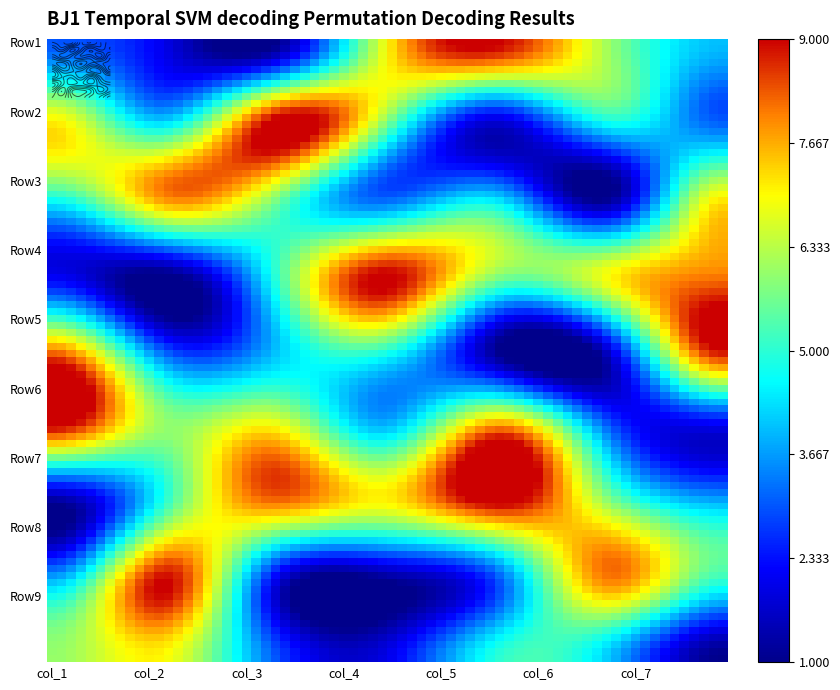

Reading left to right, transcribe all the data shown in this chart.

Row1: col_1=3	col_2=2	col_3=1	col_4=7	col_5=9	col_6=6	col_7=4
Row2: col_1=7	col_2=4	col_3=9	col_4=6	col_5=2	col_6=5	col_7=3
Row3: col_1=5	col_2=8	col_3=6	col_4=3	col_5=4	col_6=1	col_7=7
Row4: col_1=2	col_2=1	col_3=5	col_4=9	col_5=6	col_6=7	col_7=8
Row5: col_1=8	col_2=3	col_3=4	col_4=5	col_5=1	col_6=2	col_7=9
Row6: col_1=9	col_2=6	col_3=7	col_4=4	col_5=8	col_6=3	col_7=2
Row7: col_1=1	col_2=5	col_3=8	col_4=7	col_5=9	col_6=6	col_7=4
Row8: col_1=4	col_2=9	col_3=2	col_4=1	col_5=3	col_6=8	col_7=5
Row9: col_1=6	col_2=7	col_3=3	col_4=2	col_5=5	col_6=4	col_7=1